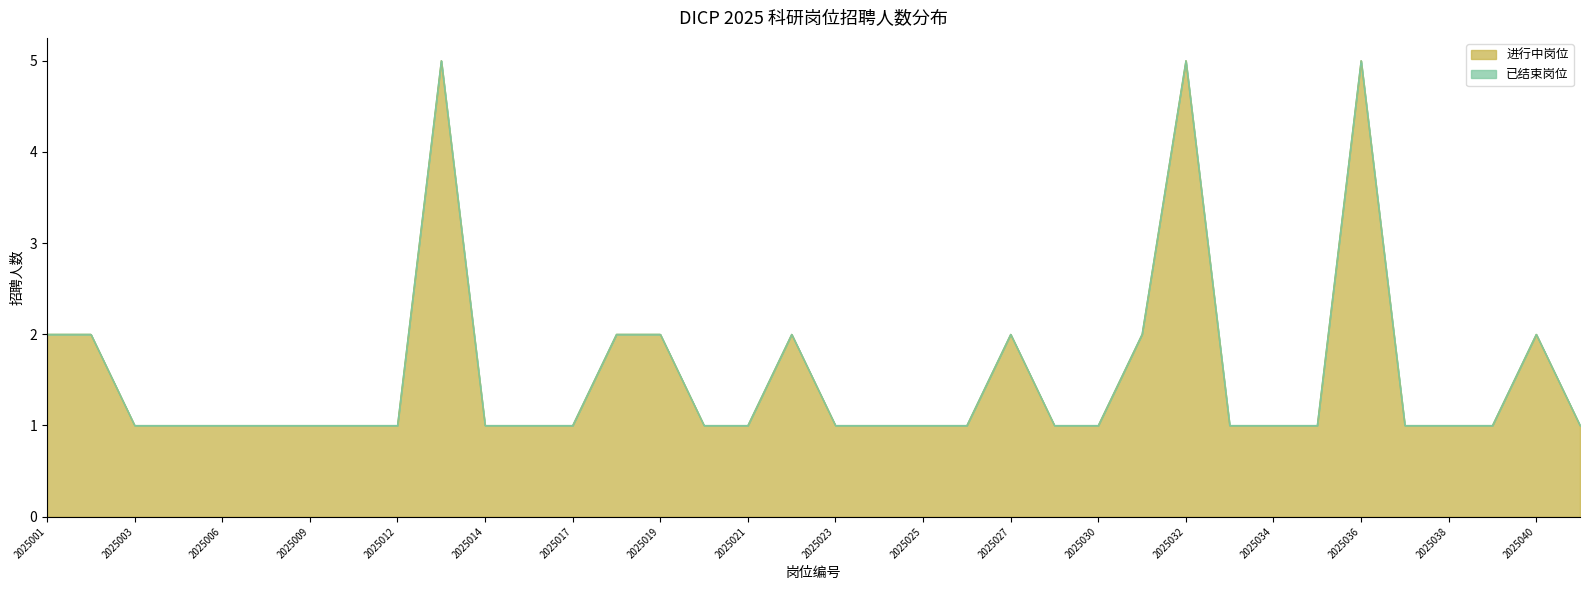

What is the highest value of the 进行中岗位 series?

5